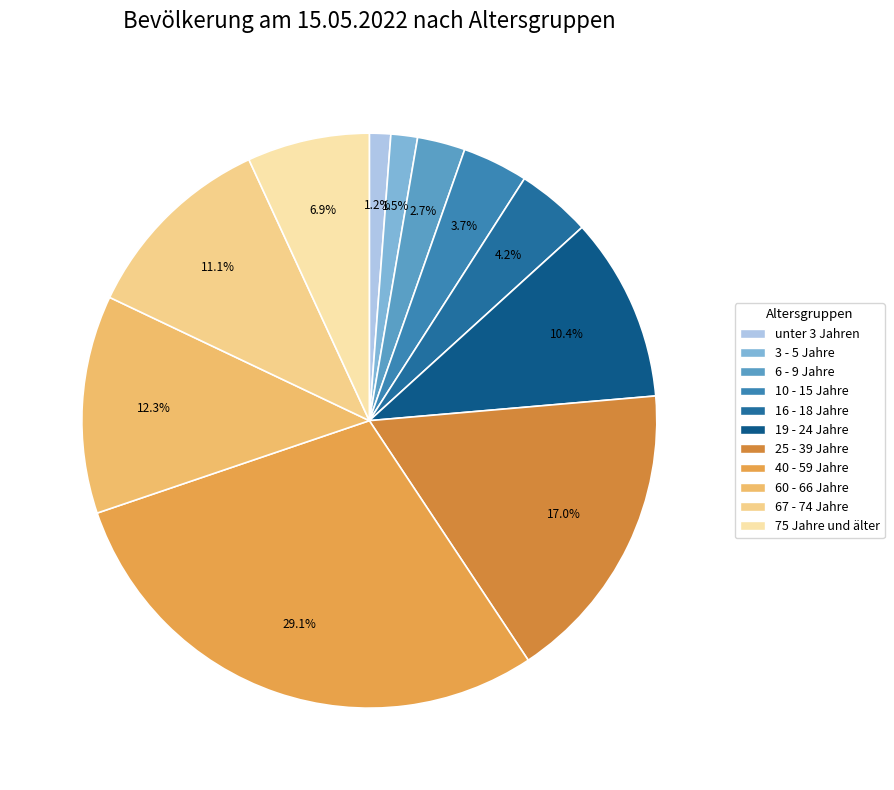

What is the total percentage of 75 Jahre und älter and 60 - 66 Jahre?

19.1%